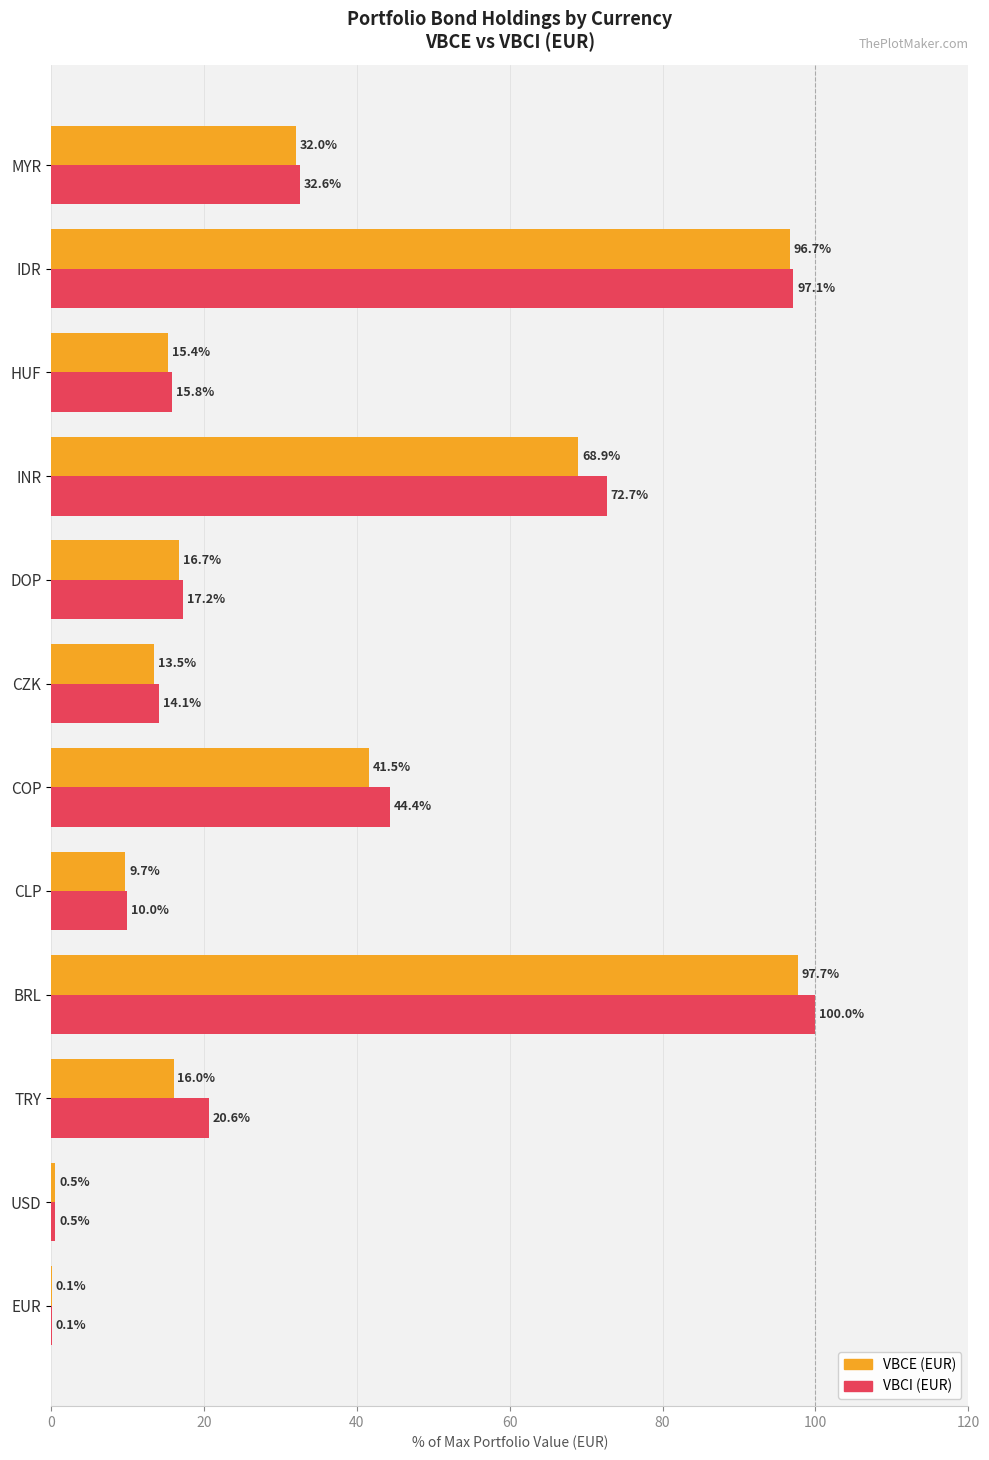

At which label does VBCI (EUR) reach its peak?

BRL